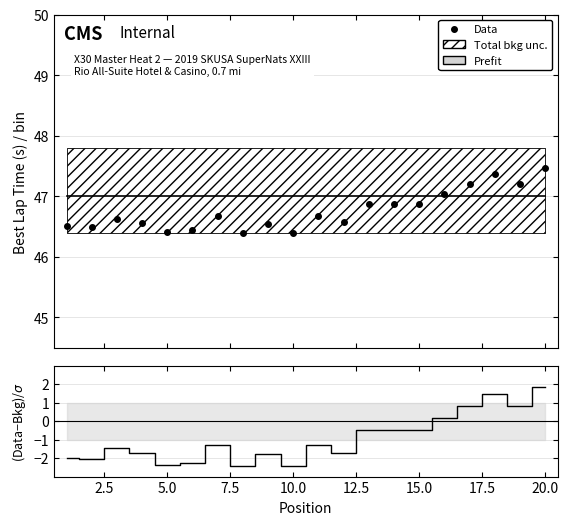

What is the lowest value of the Prefit series?

47.0